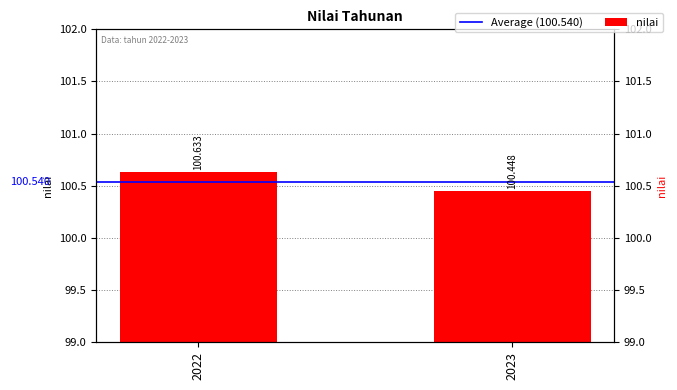

How many distinct data groups are displayed?

2